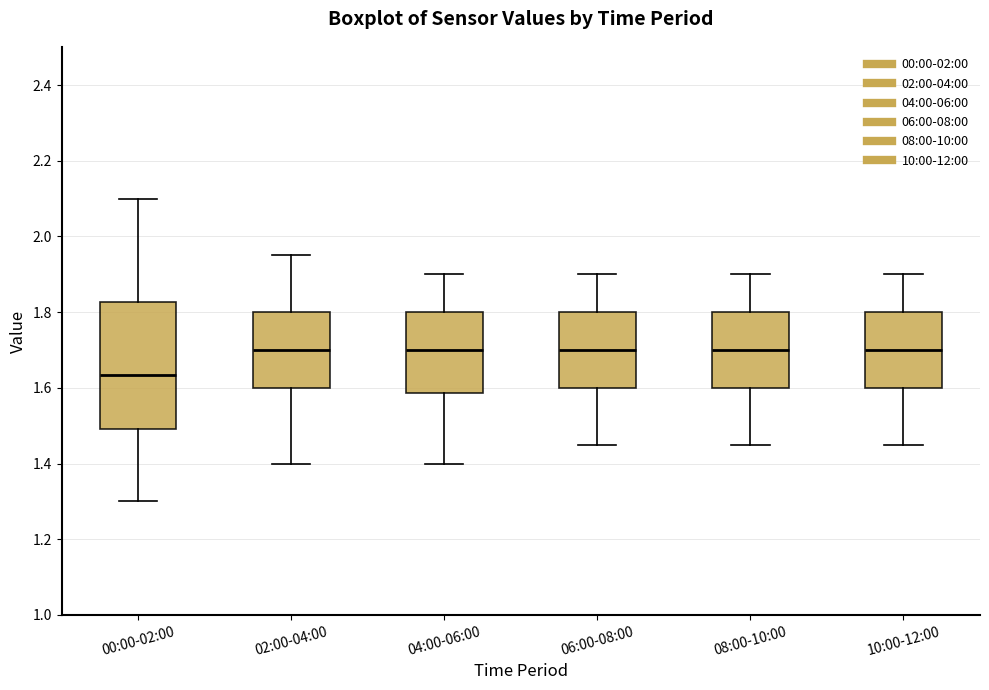

Which box's median line is the lowest?

00:00-02:00